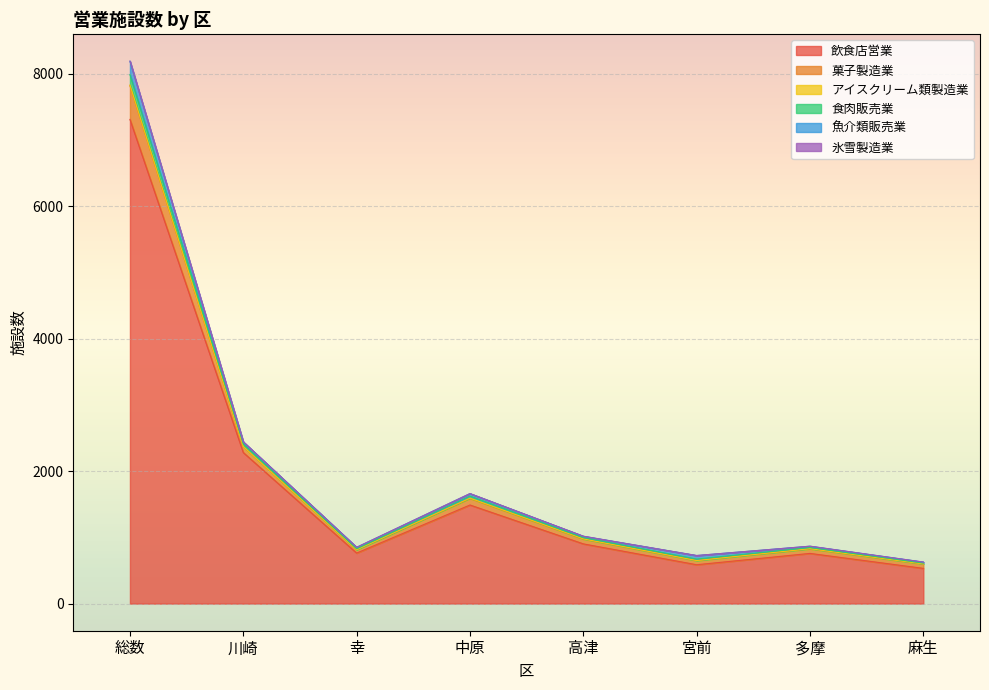

The value of 飲食店営業 at 麻生 is 532. True or false?

True